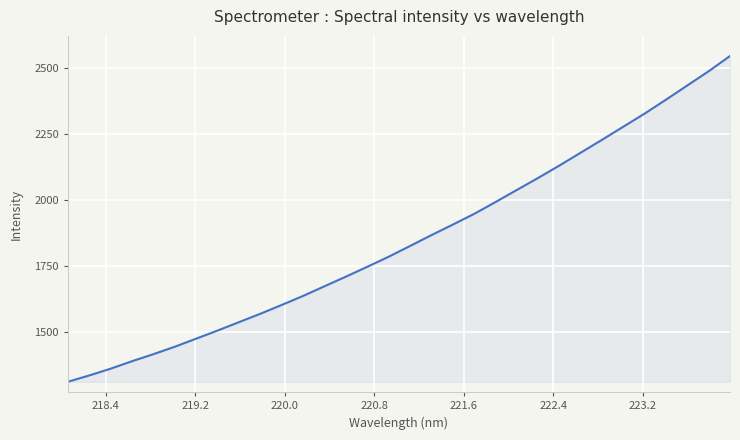

What is the smallest value displayed?

1309.2